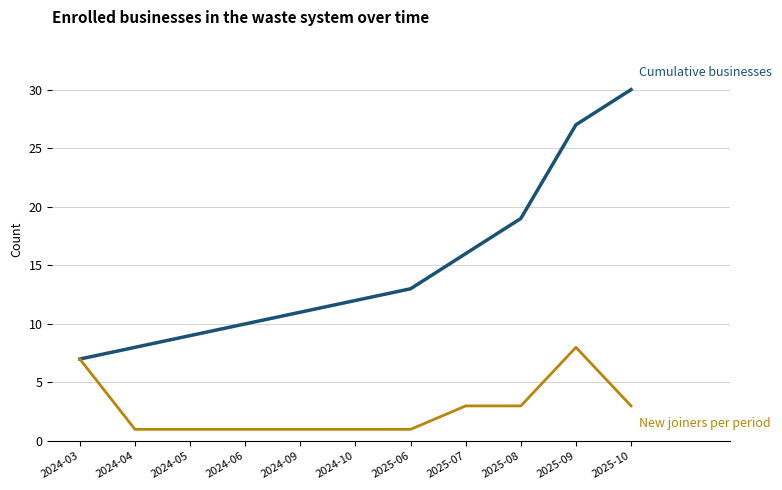

What is the total value across all series at 2025-08?

22